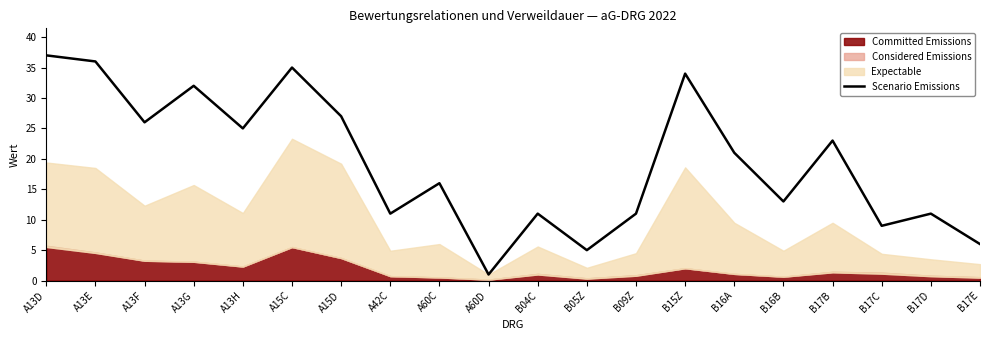

Rank the categories by value from highest to lowest.

A13D, A13E, A15C, B15Z, A13G, A15D, A13F, A13H, B17B, B16A, A60C, B16B, A42C, B04C, B09Z, B17D, B17C, B17E, B05Z, A60D